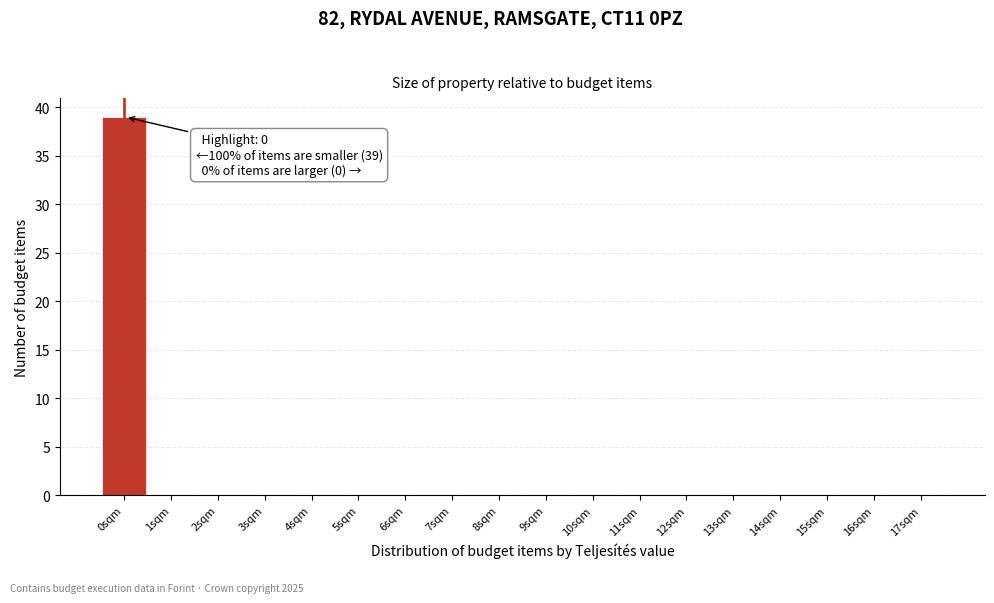

Reading left to right, list all the values displayed in this chart.

0sqm=39	1sqm=0	2sqm=0	3sqm=0	4sqm=0	5sqm=0	6sqm=0	7sqm=0	8sqm=0	9sqm=0	10sqm=0	11sqm=0	12sqm=0	13sqm=0	14sqm=0	15sqm=0	16sqm=0	17sqm=0